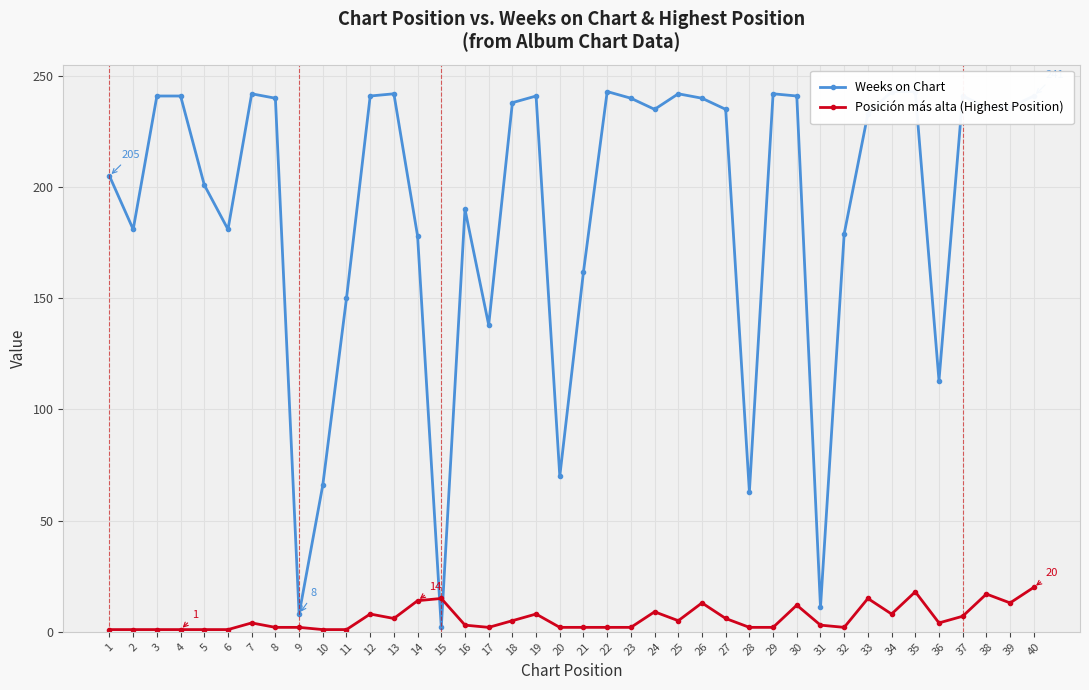

What is the value of the Weeks on Chart point at the 21st from the left?

162